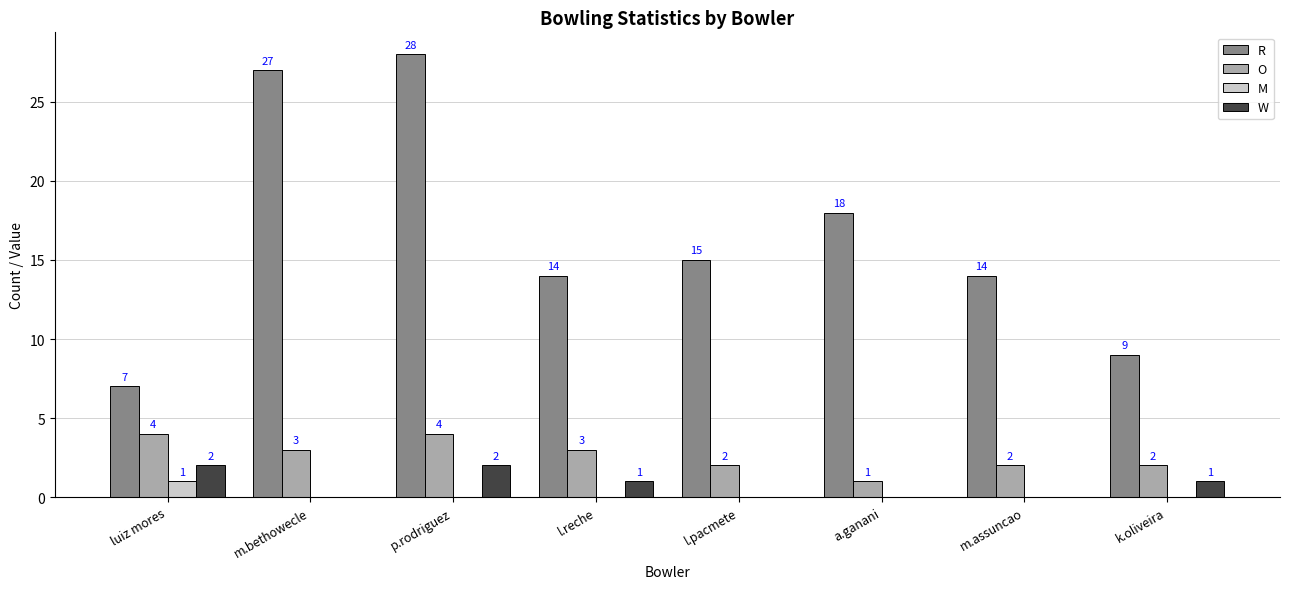

Does the chart contain stacked bars?

No